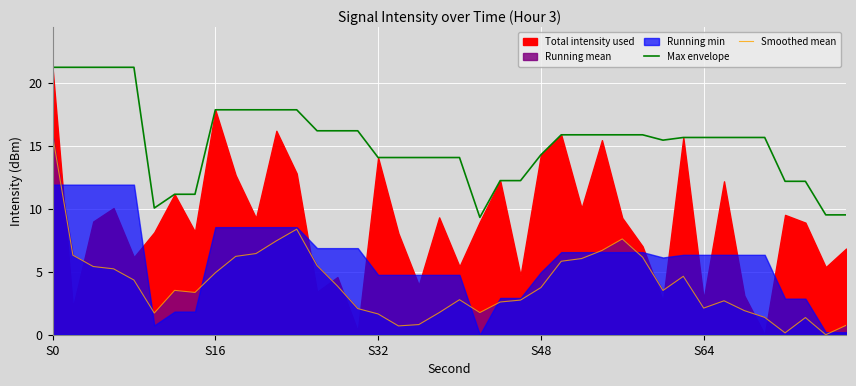

What is the maximum value for Smoothed mean?

15.9